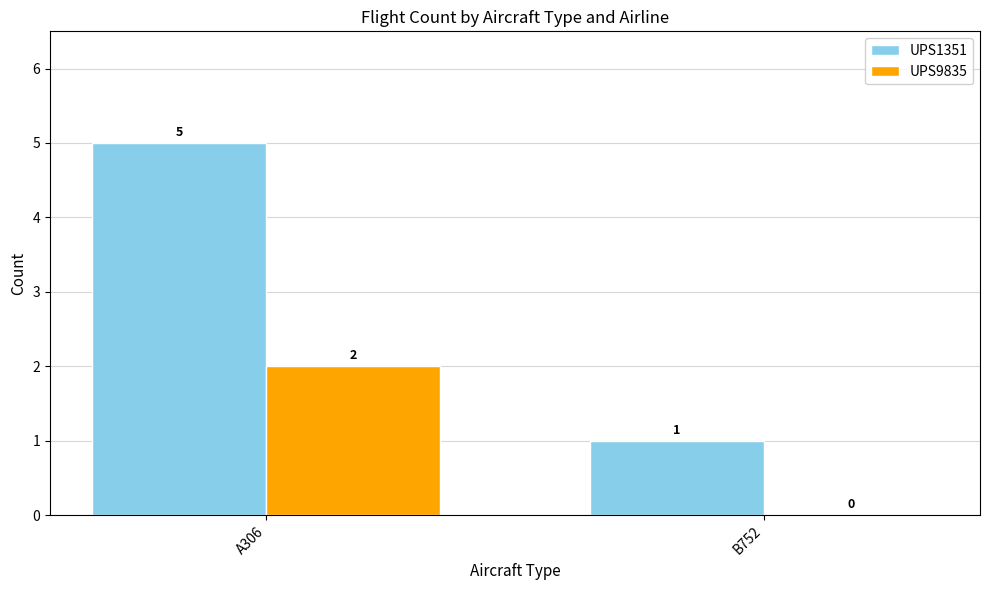

Which label corresponds to the largest value in the chart?

A306